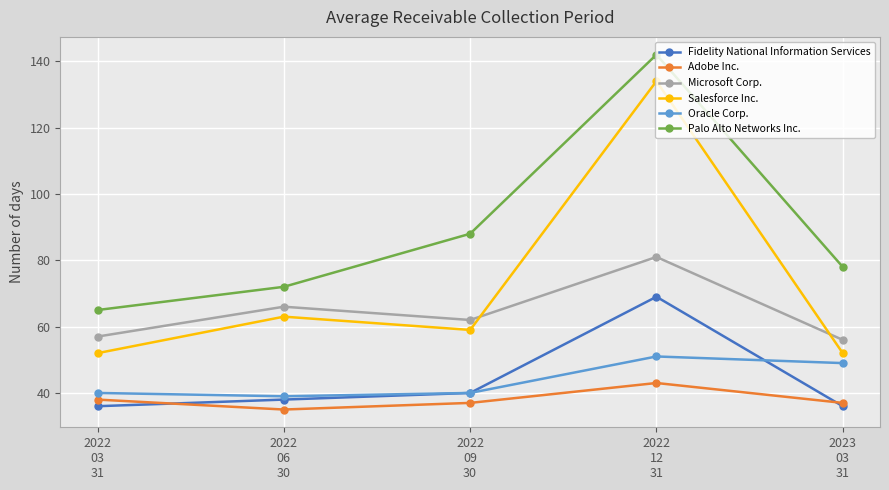

At which category is the sum across all series the highest?

2022
12
31